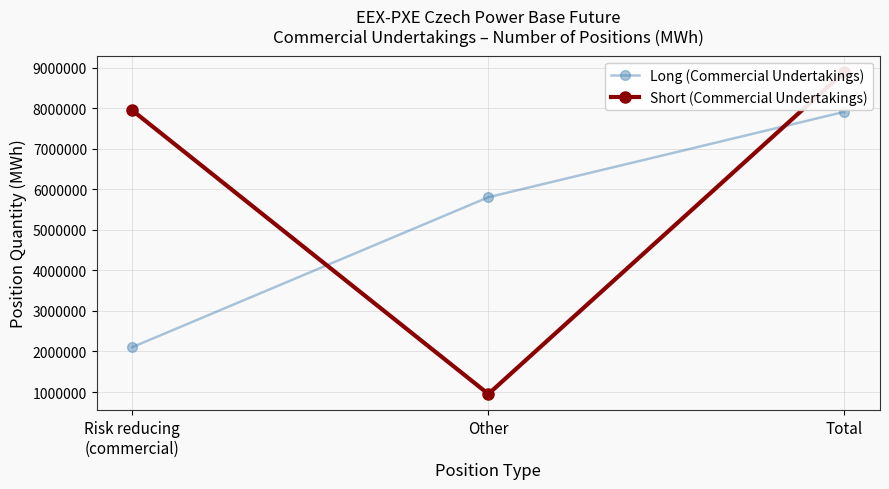

Is it true that Short (Commercial Undertakings) equals 1572315 at Other?

False